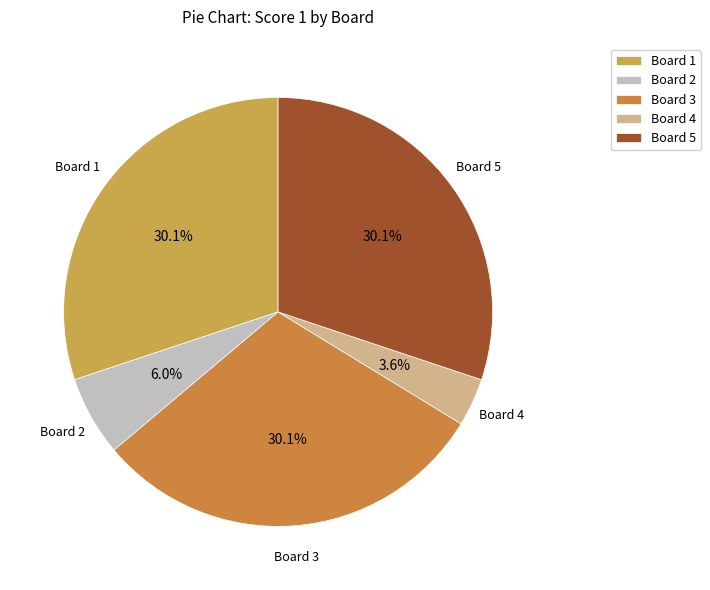

To the nearest percent, what is the difference between the Board 1 and Board 4 slice percentages?

27%